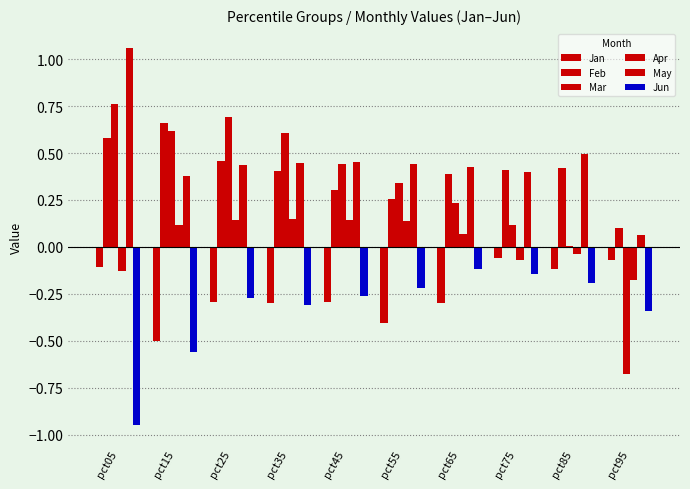

What is the difference between the Mar values at pct35 and pct65?

0.4